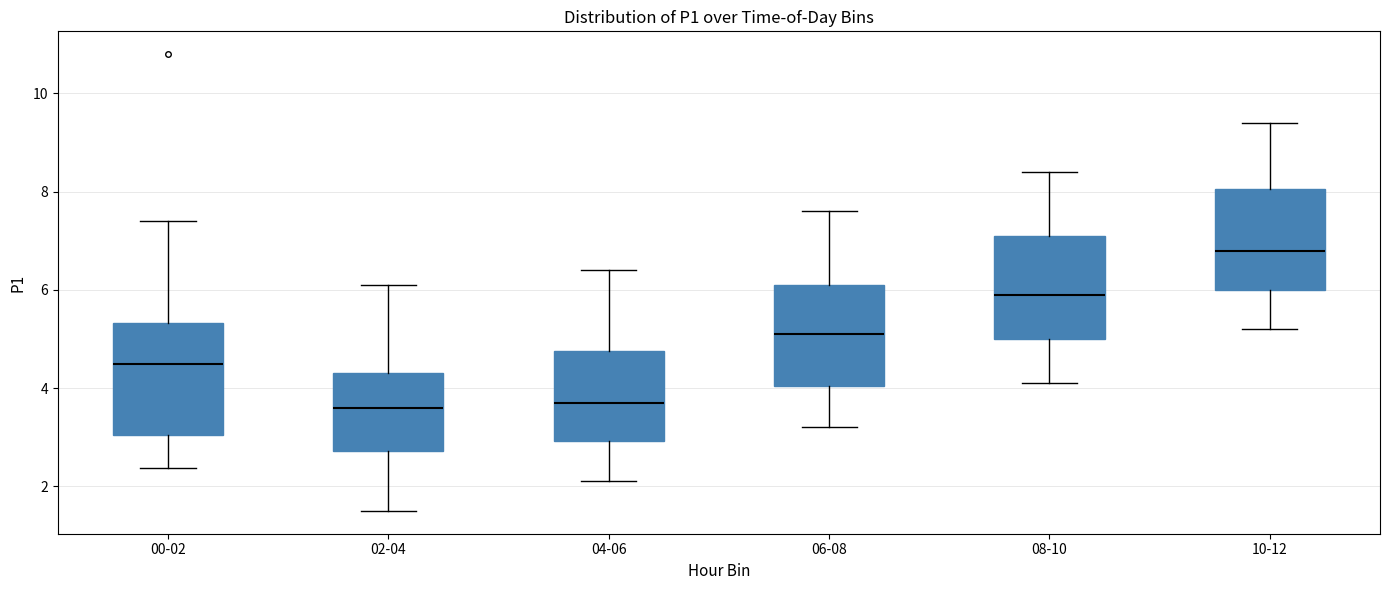

Where does the median line of the box for 10-12 sit on the y-axis? The values are not printed on the chart, so give them approximately, as read against the axis.

6.8